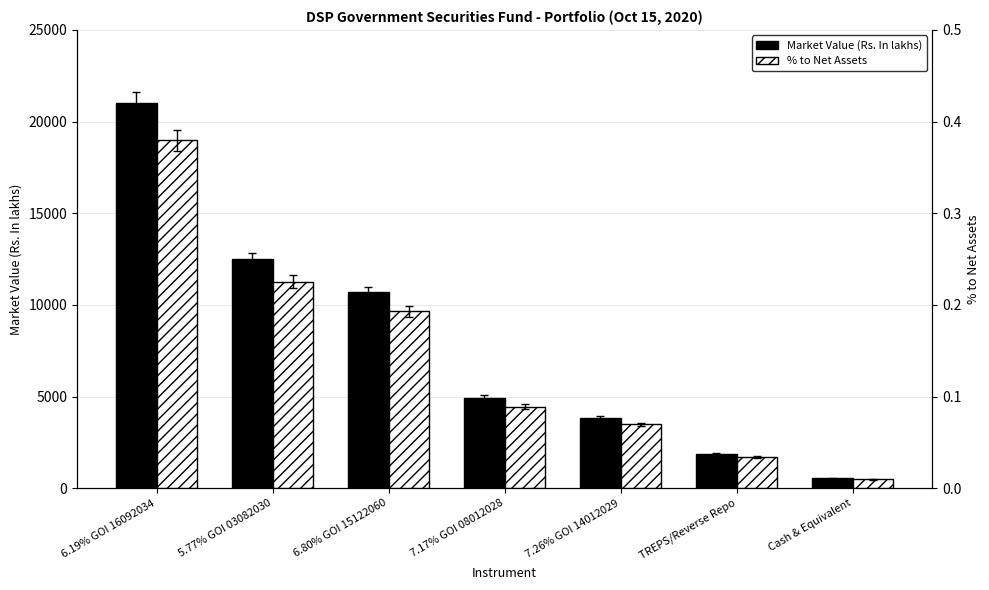

Does the chart contain any negative values?

No